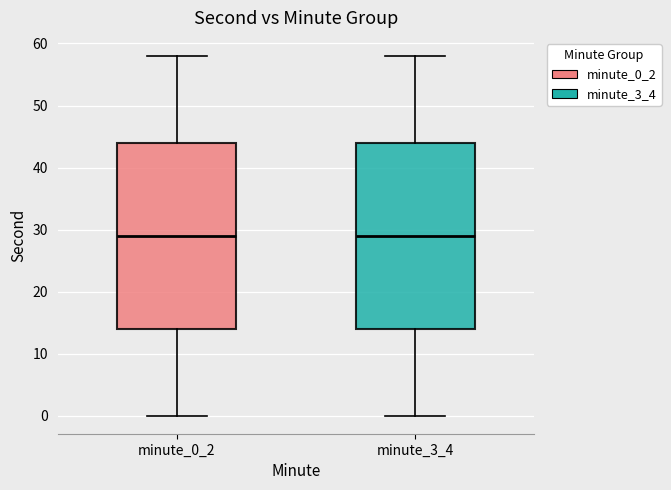

Reading left to right, transcribe this box plot: for each box, give where its median line is, the range the box spans, and where its two whiskers end, as read against the y-axis. The values are not printed on the chart, so give them approximately, as read against the axis.

minute_0_2: median 29, box 14 to 44, whiskers 0 to 58
minute_3_4: median 29, box 14 to 44, whiskers 0 to 58